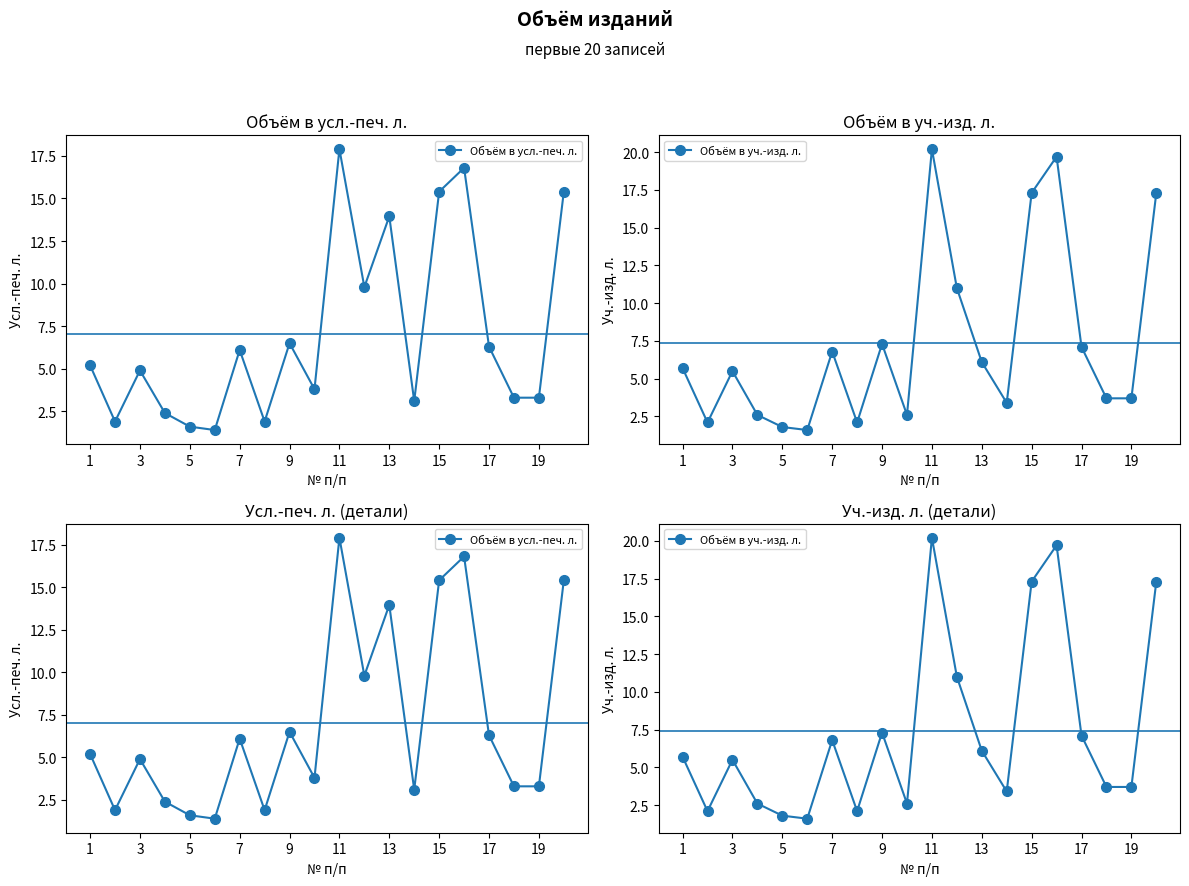

How many intersections are there between Объём в усл.-печ. л. and Объём в уч.-изд. л.?

4